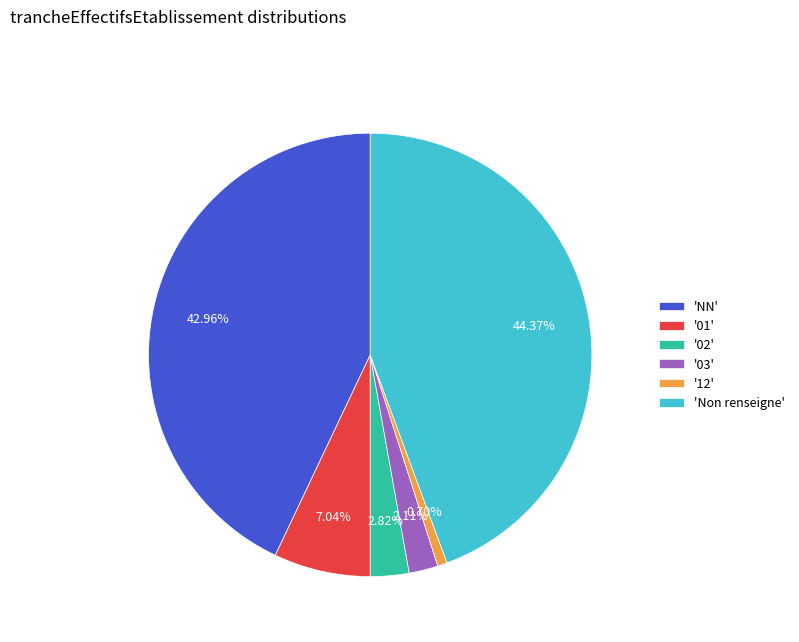

What is the largest slice in the pie chart?

'Non renseigne'